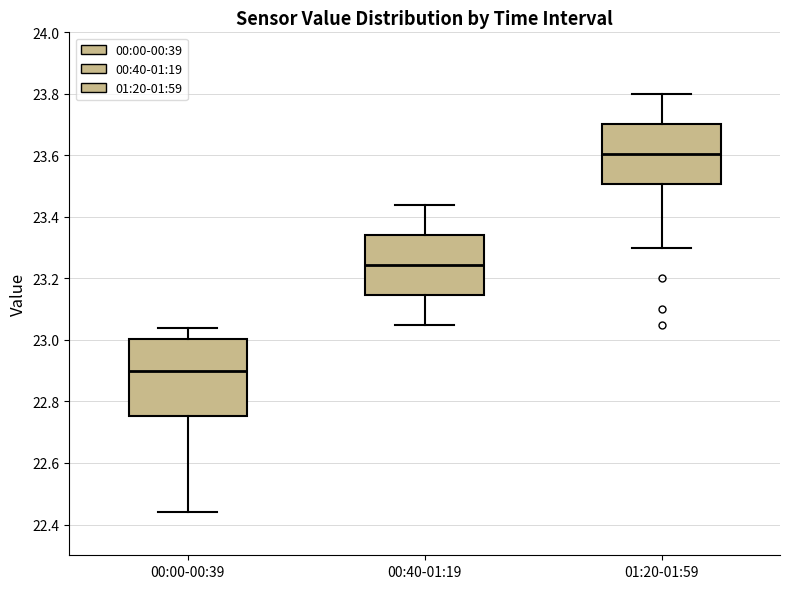

Reading left to right, read every box against the y-axis: the position of its median line, the range the box covers, and the ends of its whiskers. The values are not printed on the chart, so give them approximately, as read against the axis.

00:00-00:39: median 22.90, box 22.76 to 23.00, whiskers 22.44 to 23.04
00:40-01:19: median 23.24, box 23.14 to 23.34, whiskers 23.06 to 23.44
01:20-01:59: median 23.60, box 23.50 to 23.70, whiskers 23.30 to 23.80